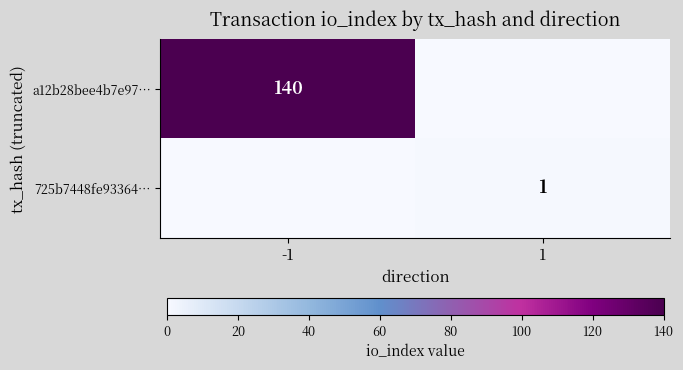

The a12b28bee4b7e97… series shows 140 at -1. True or false?

True